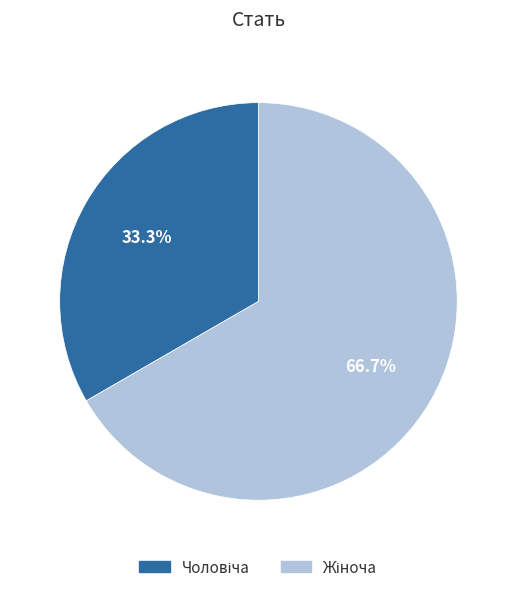

Is there a majority slice in this chart?

Yes